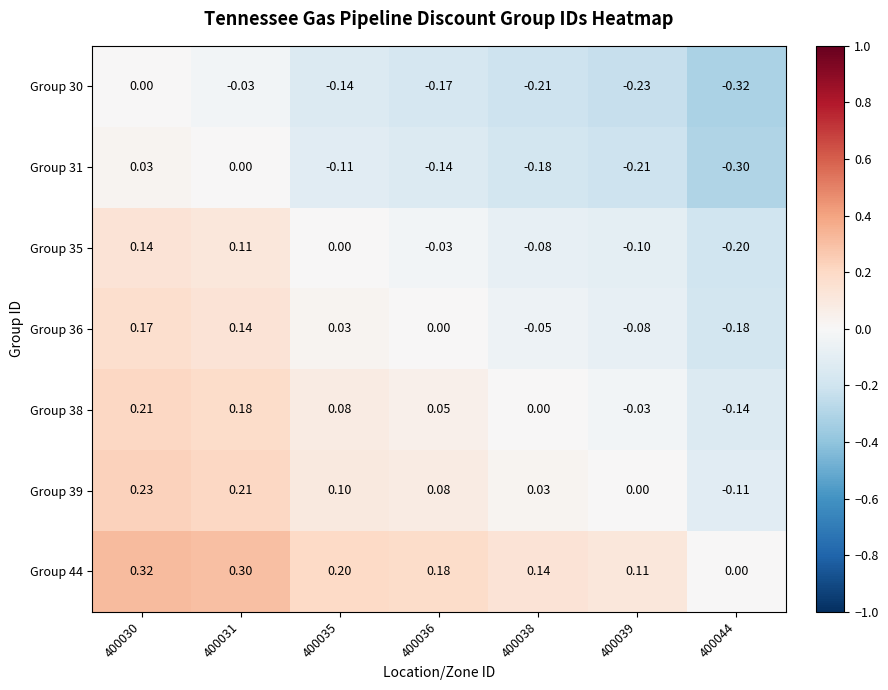

Is the value of Group 36 at 400031 greater than the value of Group 38 at 400030?

No